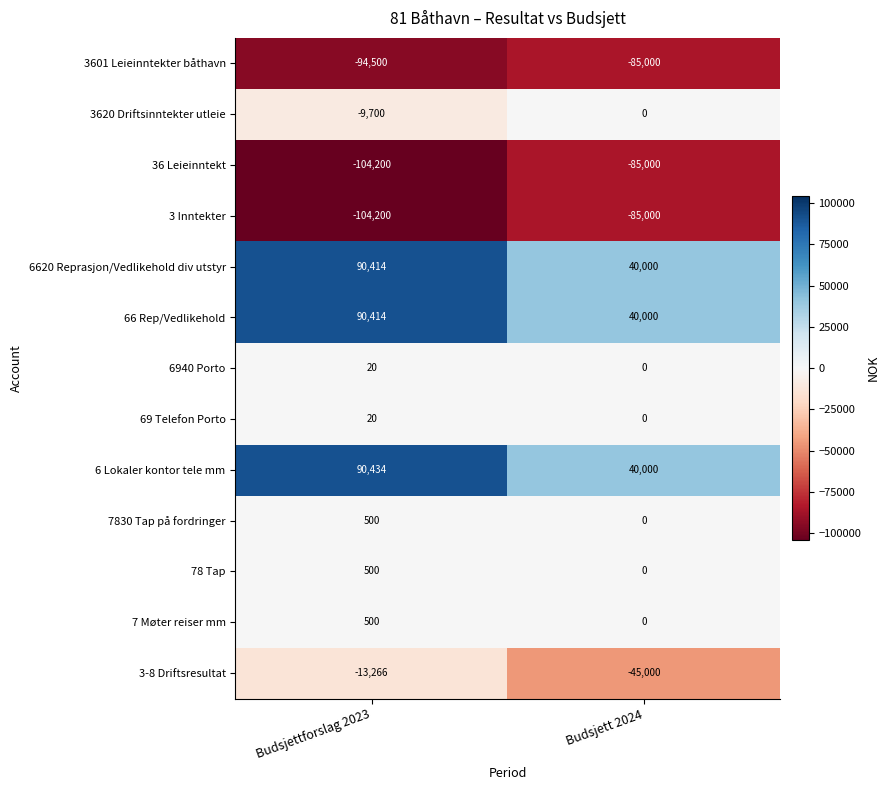

The 3601 Leieinntekter båthavn series shows -140925 at Budsjett 2024. True or false?

False